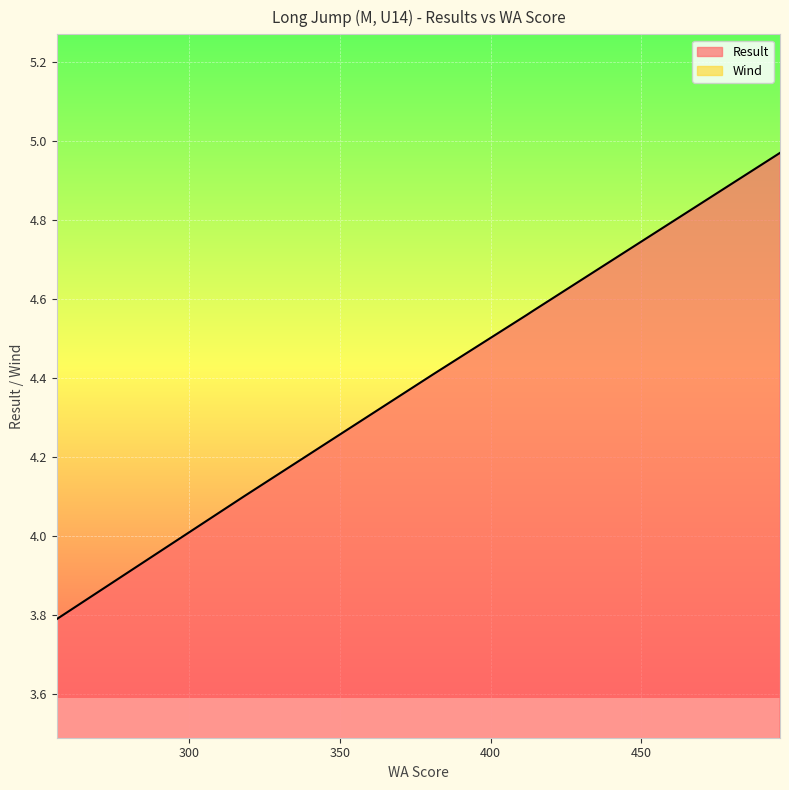

What is the difference between the maximum and minimum values?

1.2